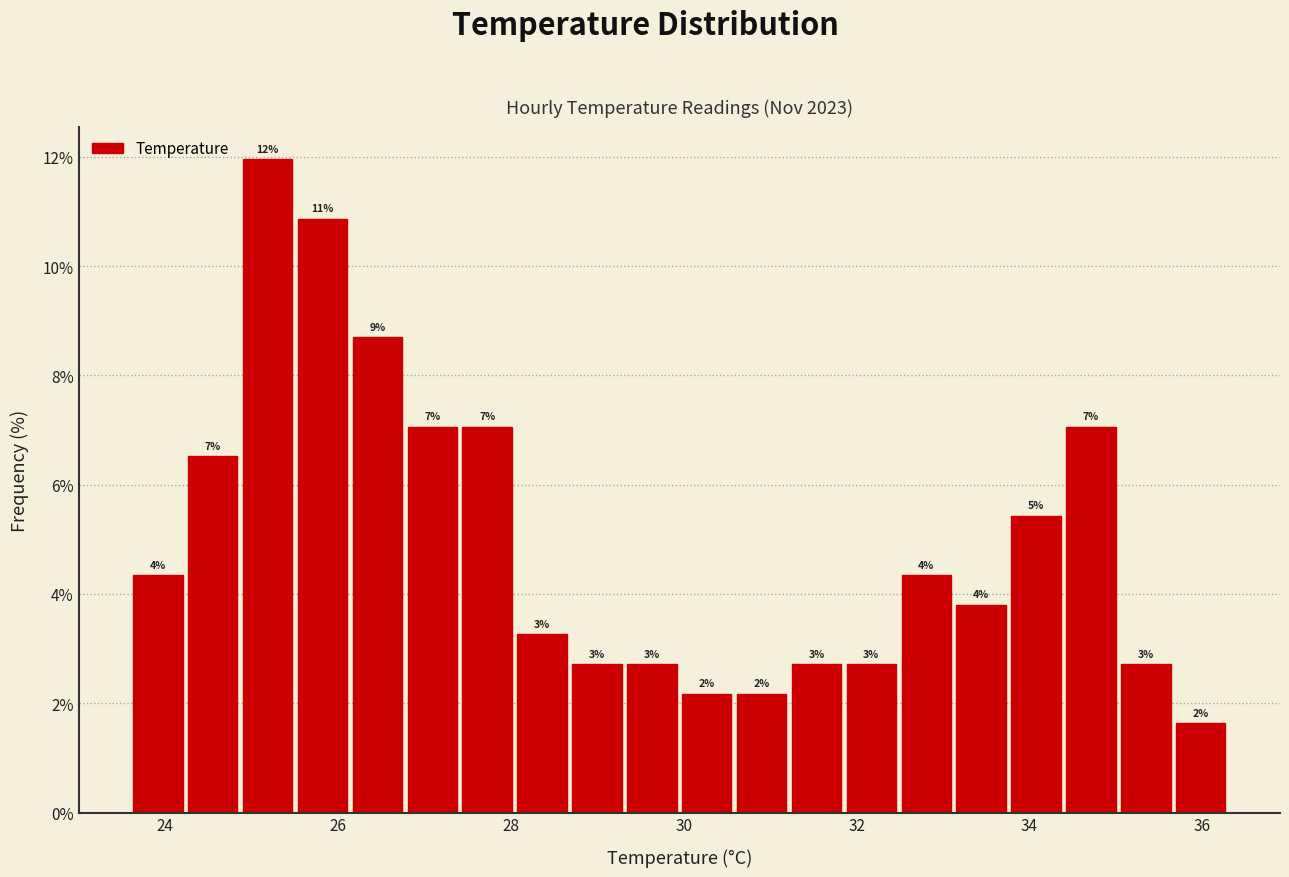

Read against the x-axis, roughly where is the centre of the tallest bar?

25.2